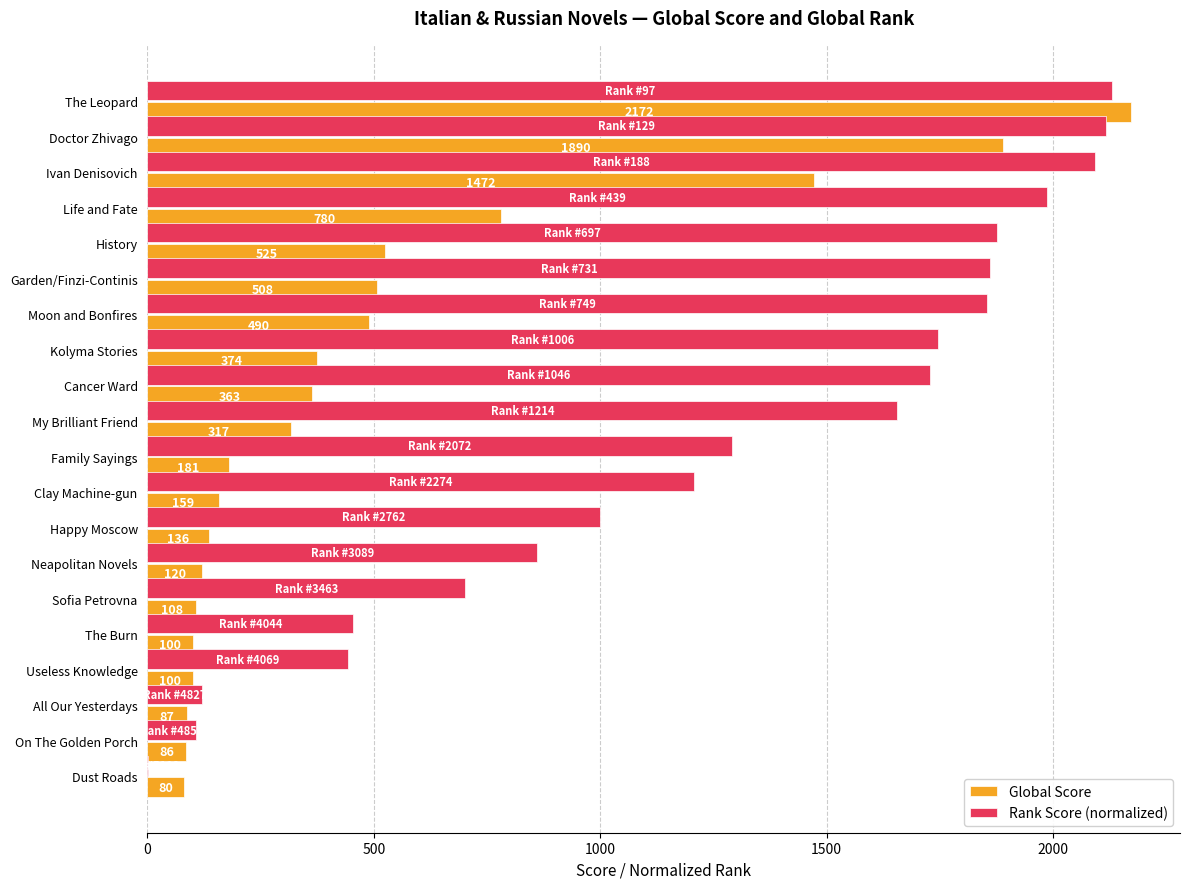

How many values in the Rank Score (normalized) series exceed 1656?

10